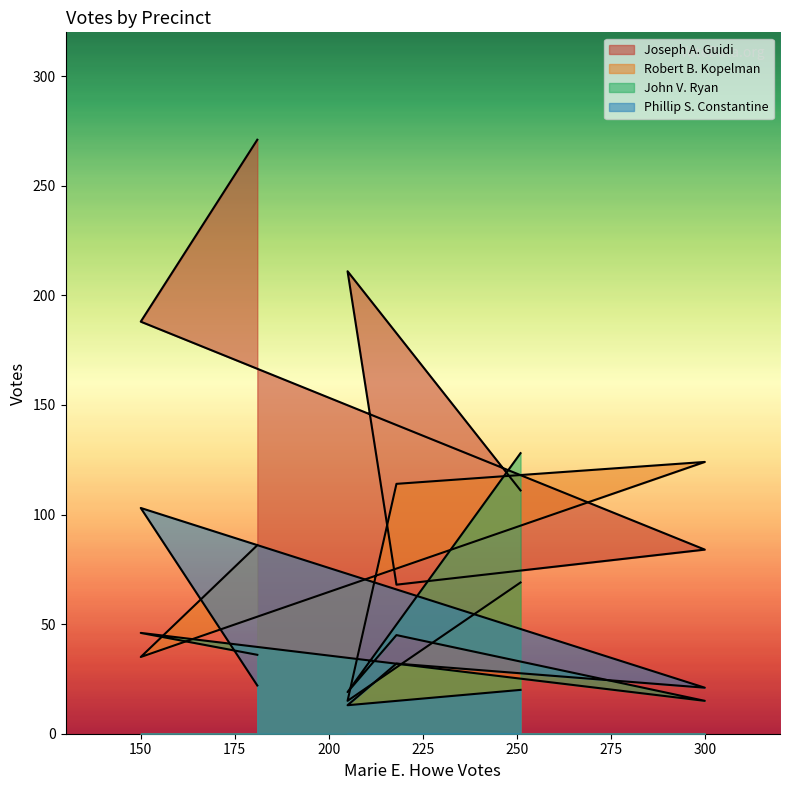

Does the chart have visible grid lines?

No